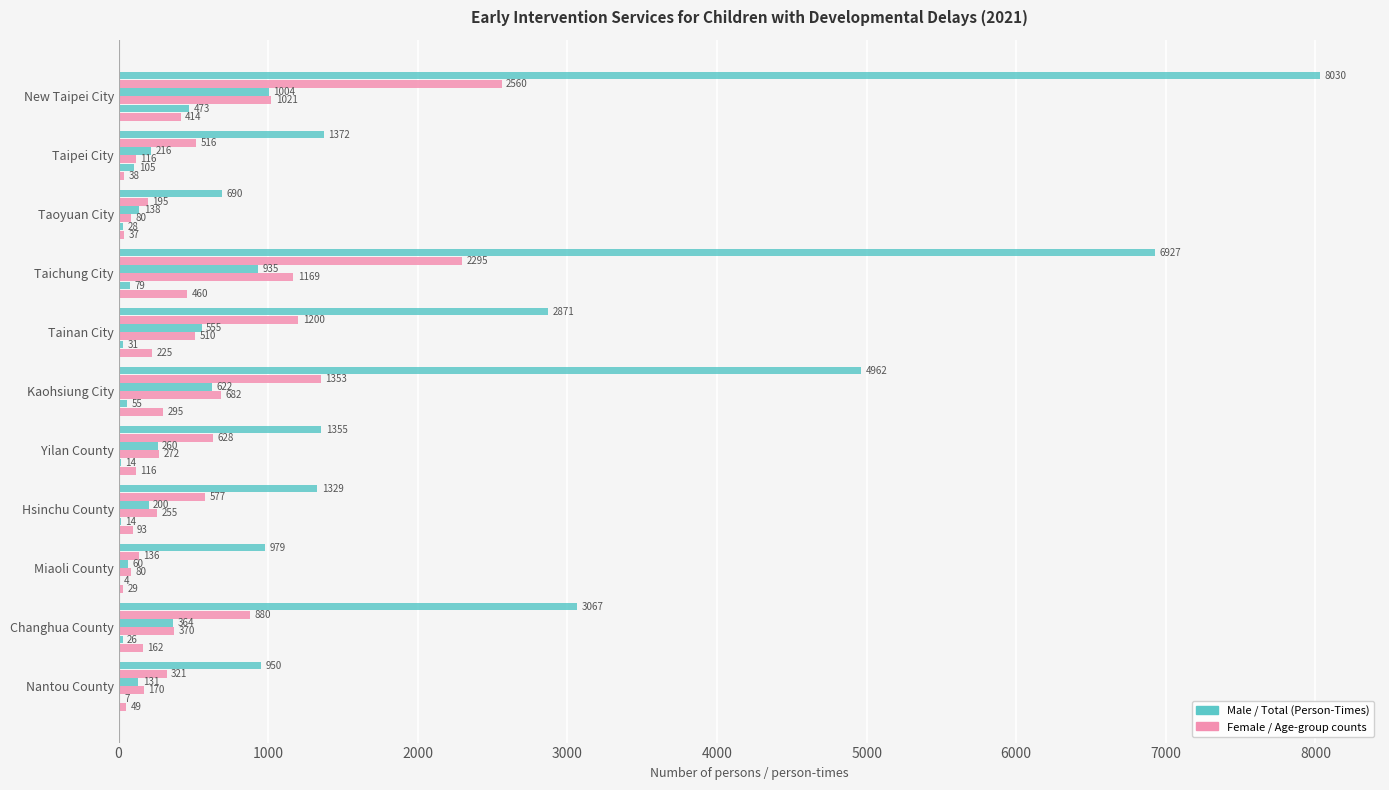

How many distinct data groups are displayed?

6